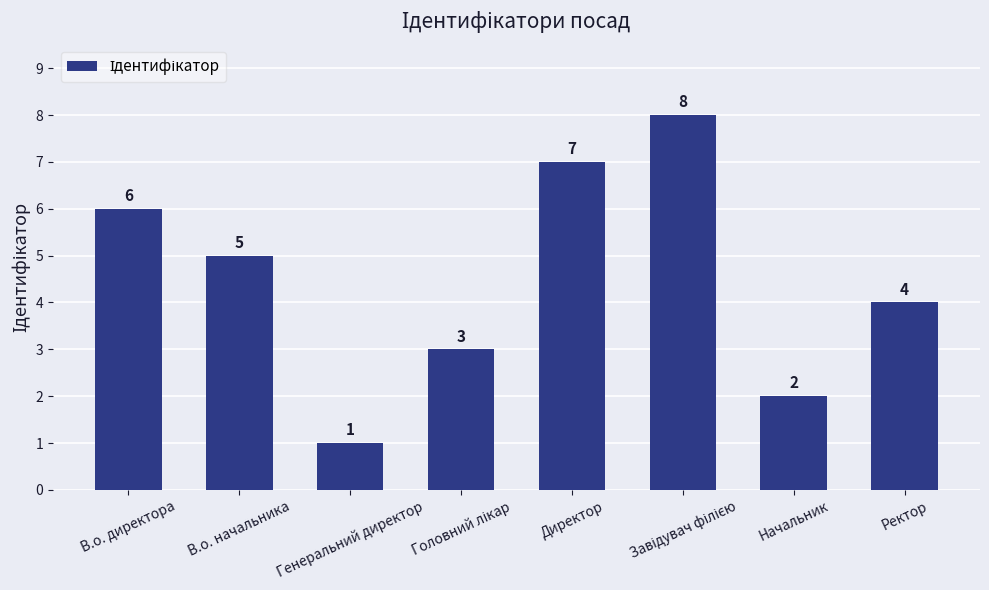

Are the bars grouped side by side (vs. stacked)?

No